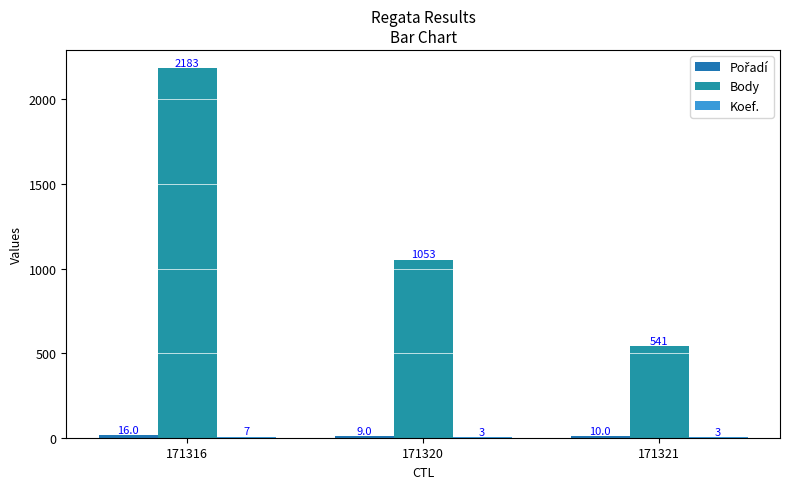

What is the maximum value shown in the chart?

2183